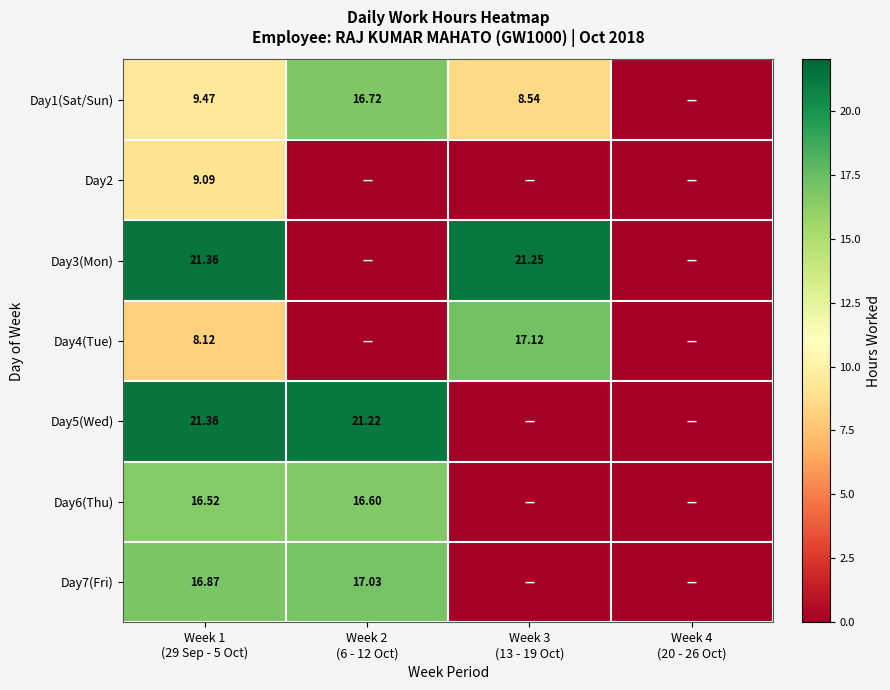

At Week 2 (6 - 12 Oct), list the series in order from largest to smallest.

Day5(Wed), Day7(Fri), Day1(Sat/Sun), Day6(Thu), Day2, Day3(Mon), Day4(Tue)